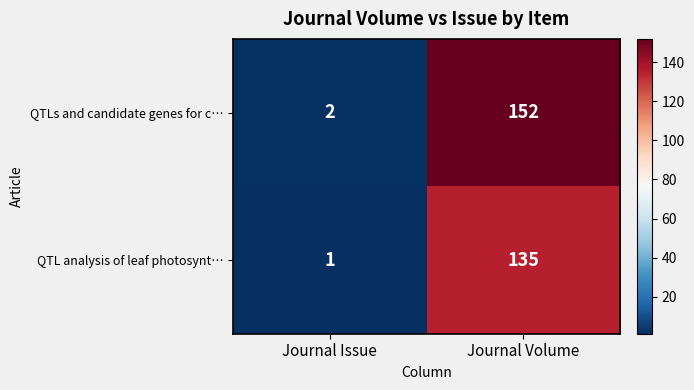

The value of QTLs and candidate genes for c… at Journal Volume is 152. True or false?

True